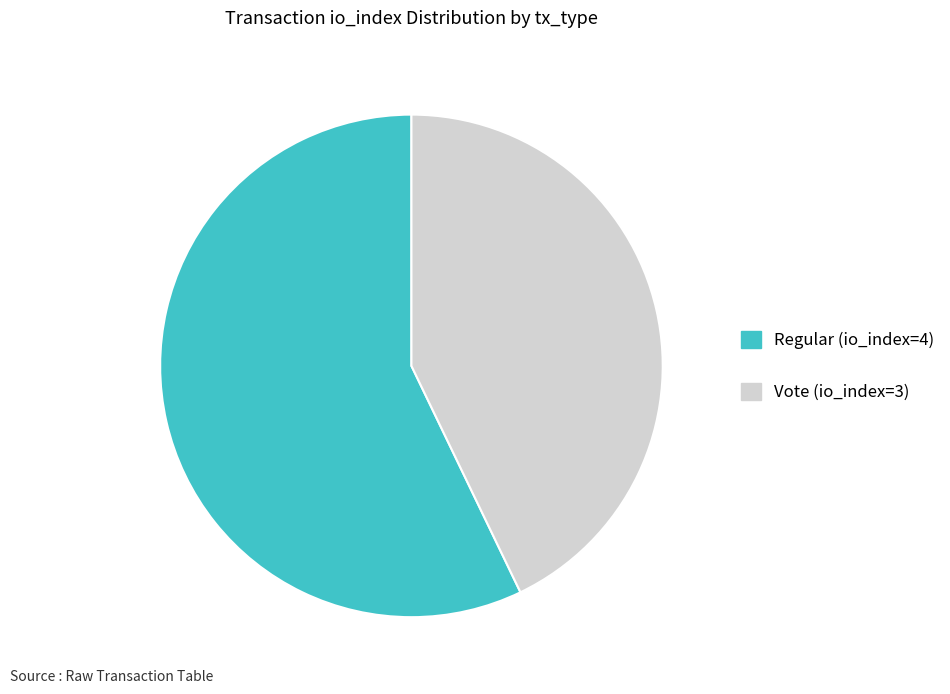

The Vote (io_index=3) slice represents 49% of the pie. True or false?

False